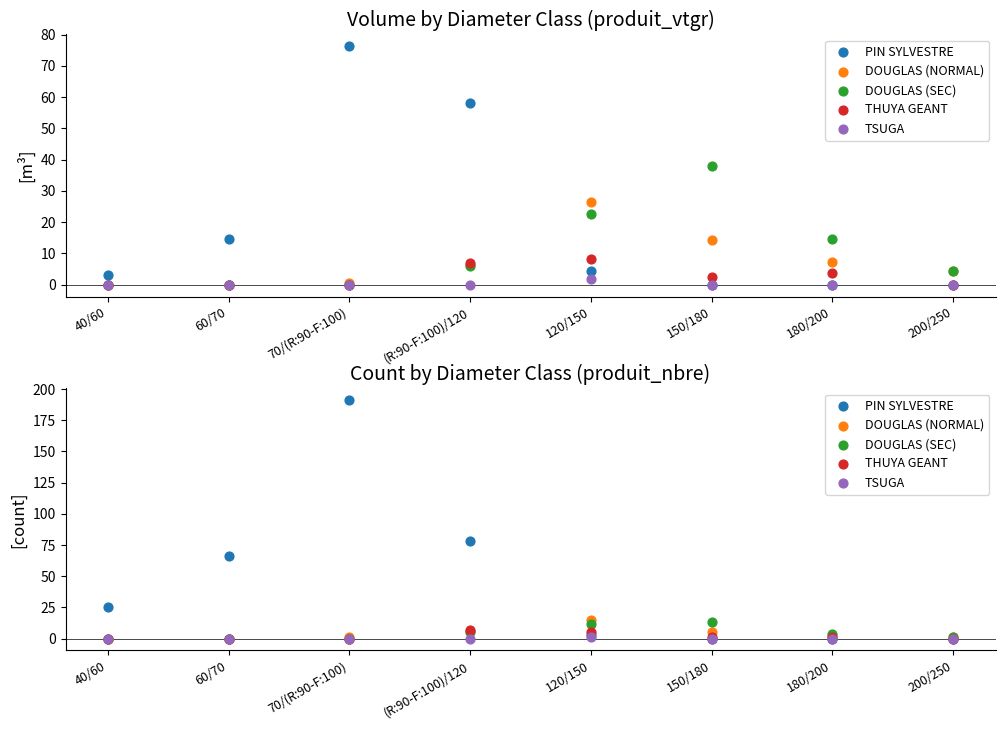

What is the total value across all series at 200/250?

2